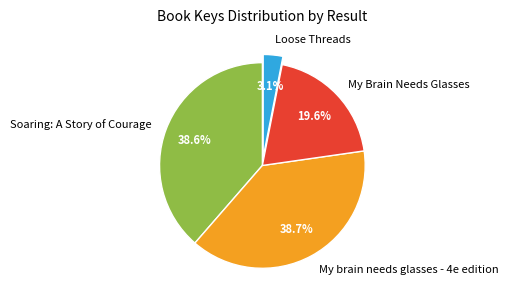

To the nearest percent, what is the average slice percentage?

25%